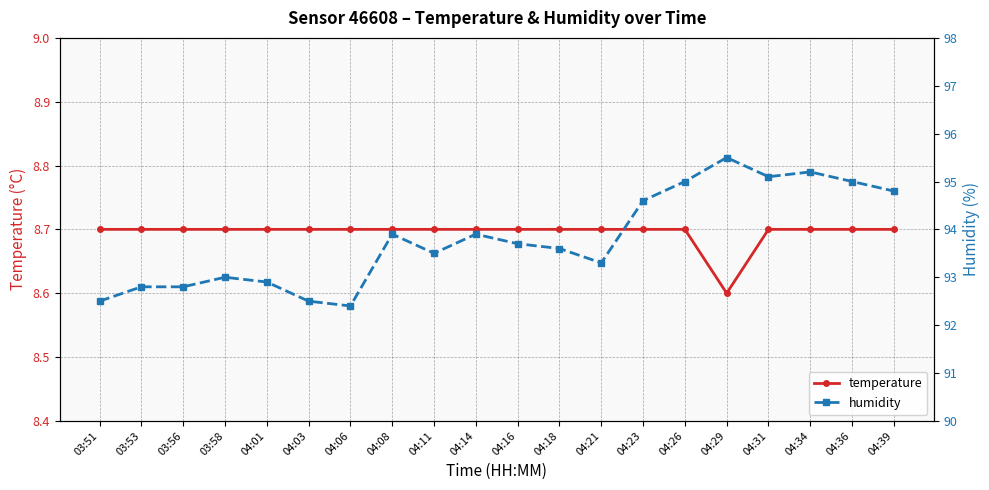

Is it true that humidity equals 93.6 at 04:18?

True